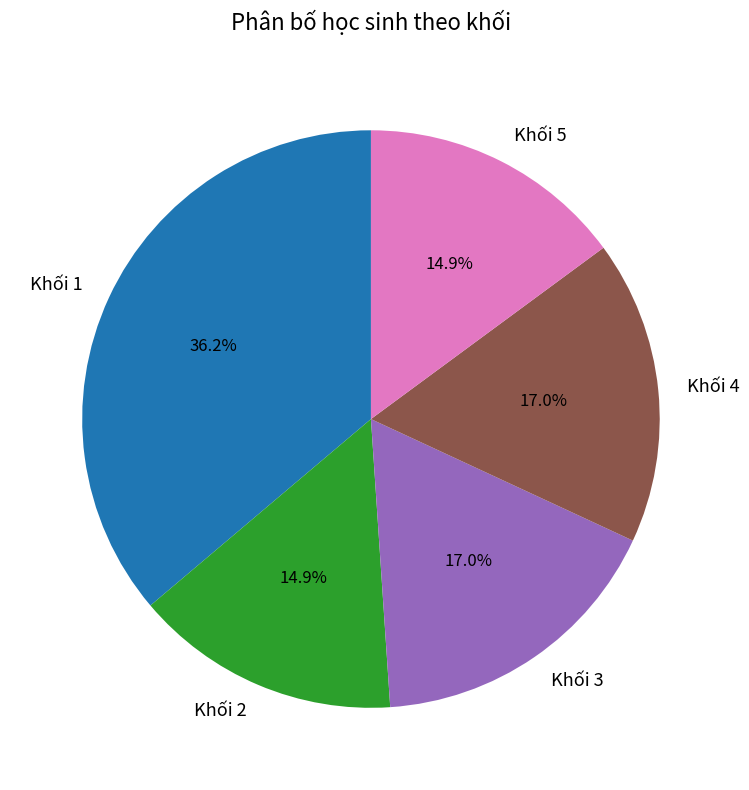

Is Khối 5 the majority of the pie?

No